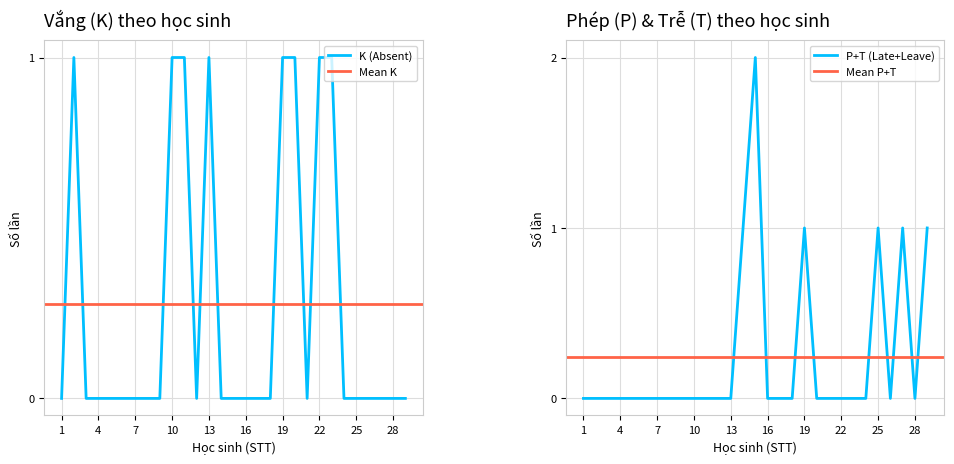

In T (Leave), how many points are lower than both neighbors (excluding endpoints)?

2